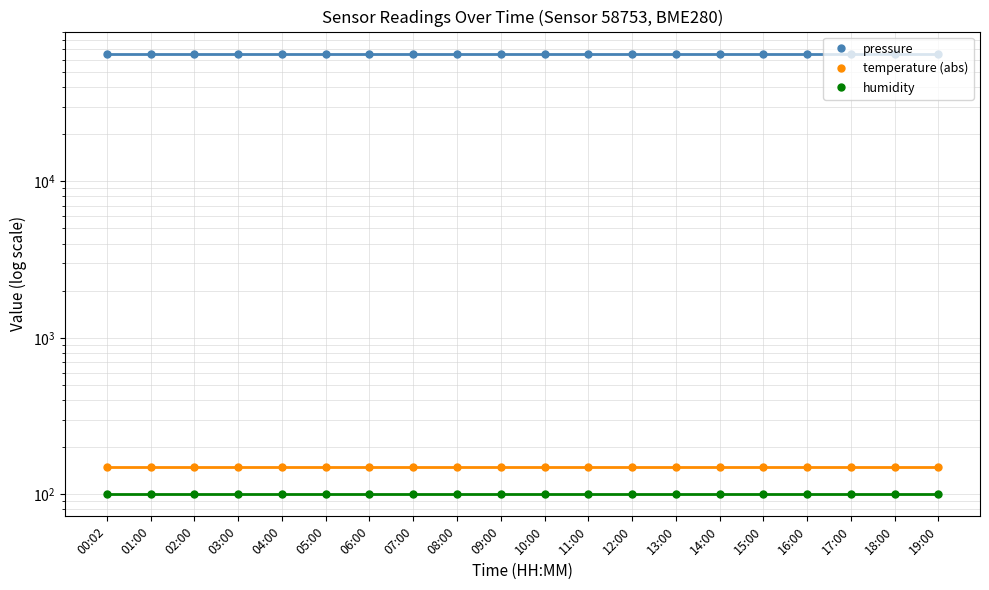

Which series has the widest spread of values?

pressure